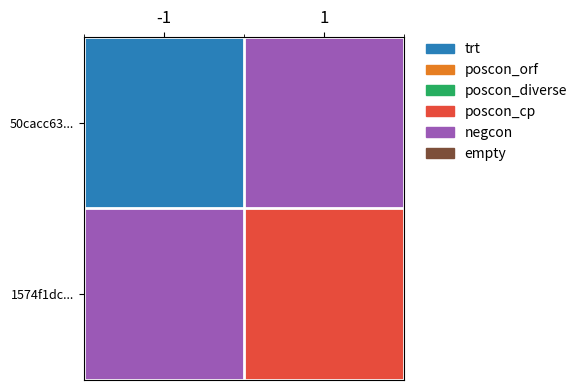

How many categories are shown in the chart?

2